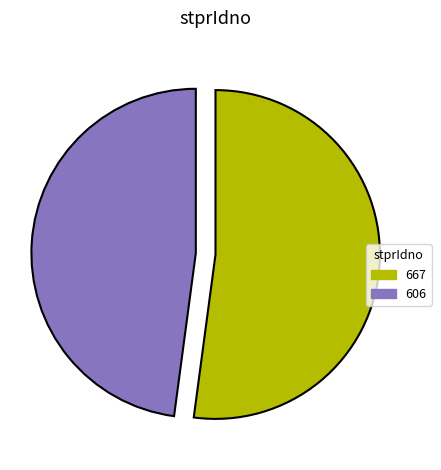

The 667 slice represents 61% of the pie. True or false?

False